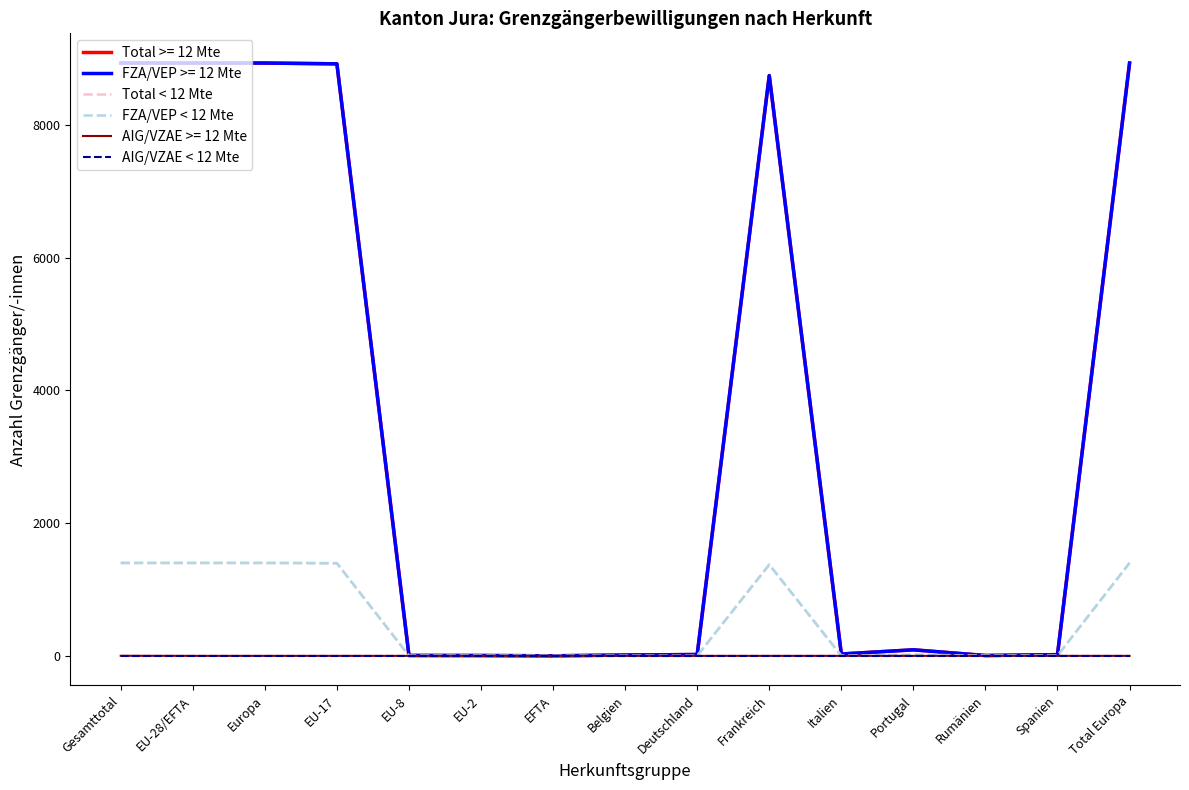

Is this an area chart (filled region under the line)?

No